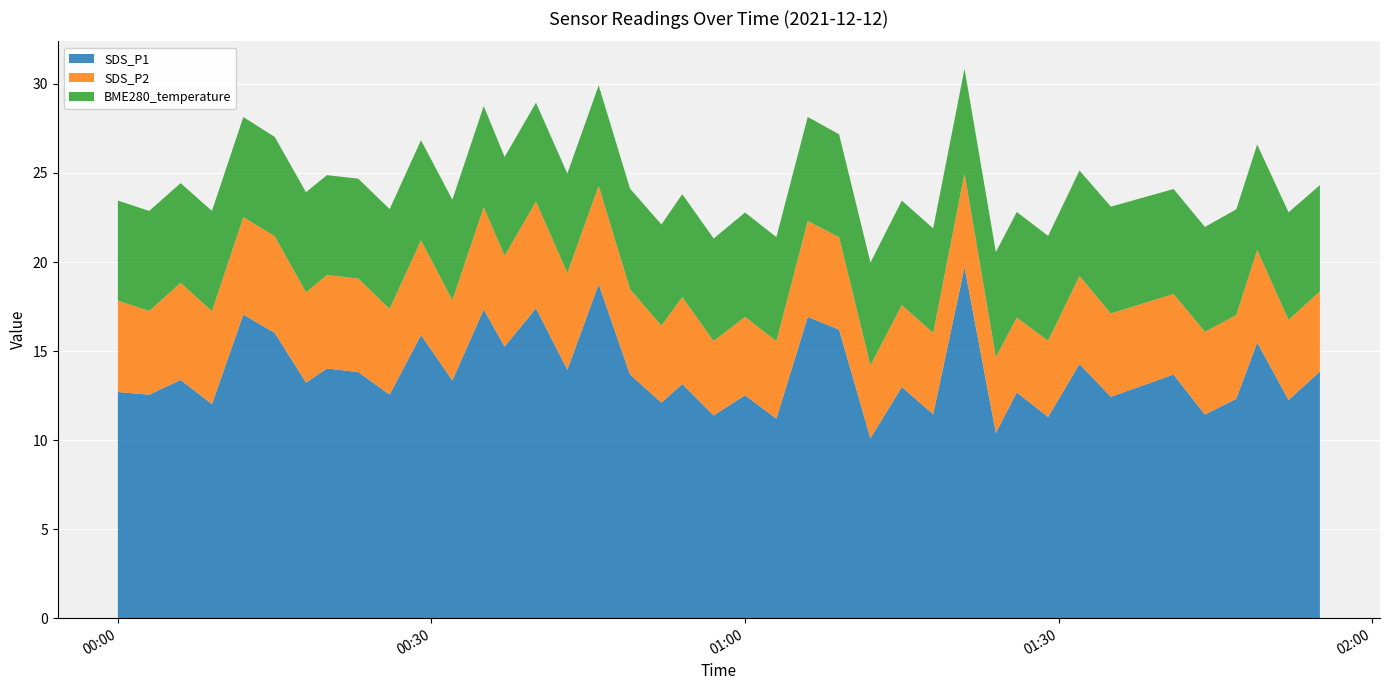

What is the minimum value for SDS_P1?

10.1